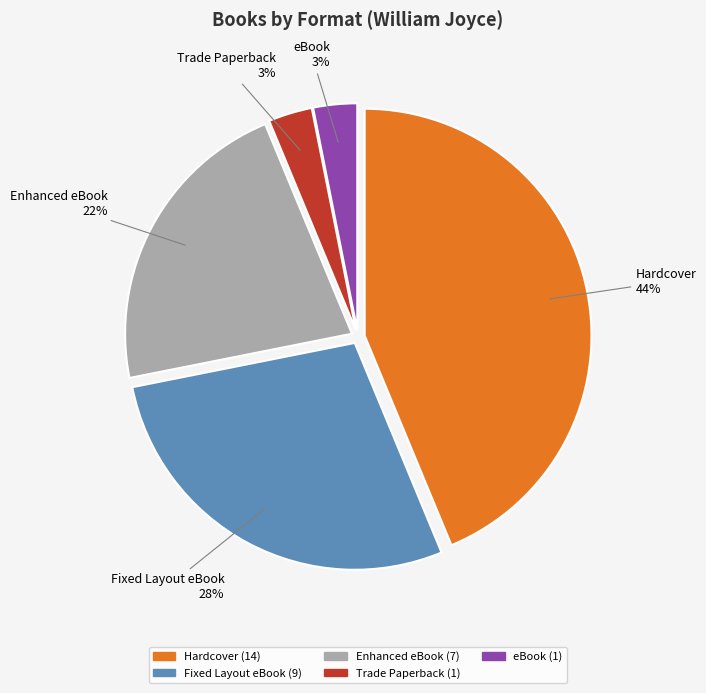

Which category has the biggest portion of the pie?

Hardcover